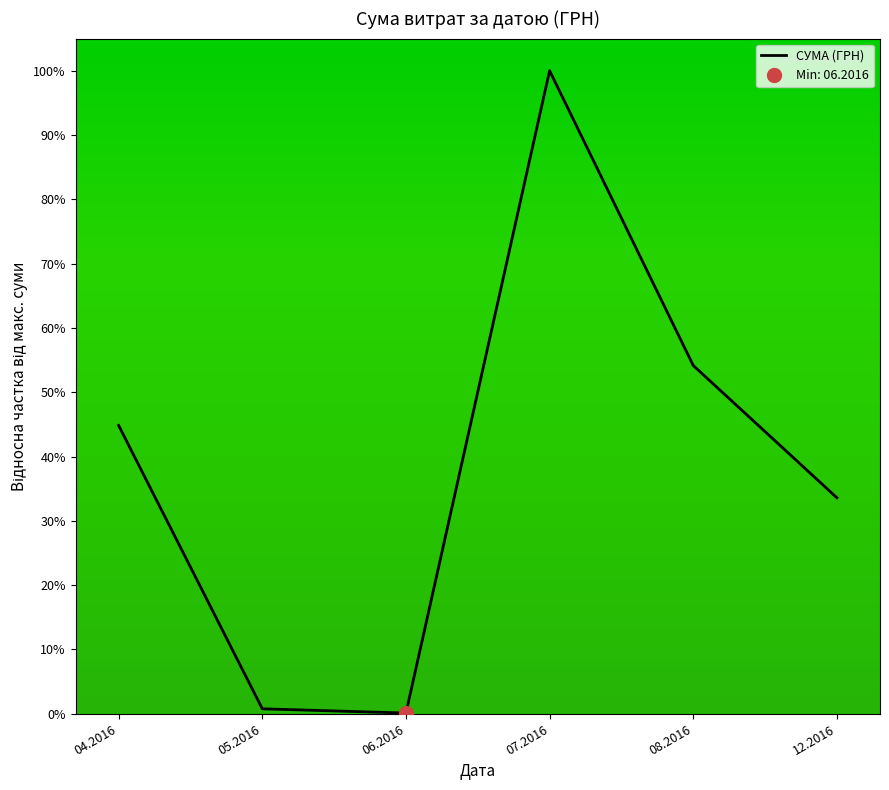

At which category does the data reach its first local peak?

07.2016